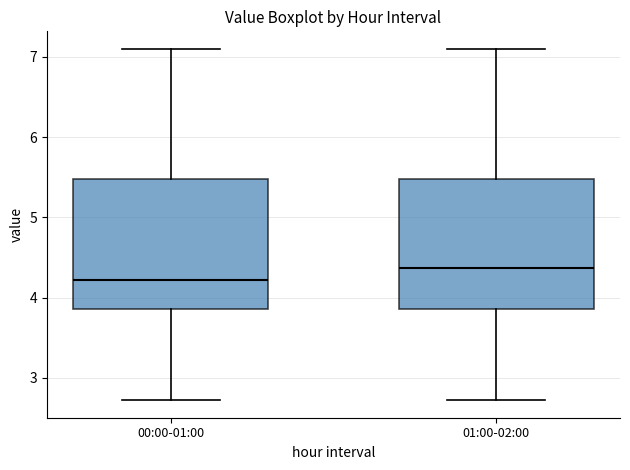

Reading left to right, read every box against the y-axis: the position of its median line, the range the box covers, and the ends of its whiskers. The values are not printed on the chart, so give them approximately, as read against the axis.

00:00-01:00: median 4.2, box 3.9 to 5.5, whiskers 2.7 to 7.1
01:00-02:00: median 4.4, box 3.9 to 5.5, whiskers 2.7 to 7.1